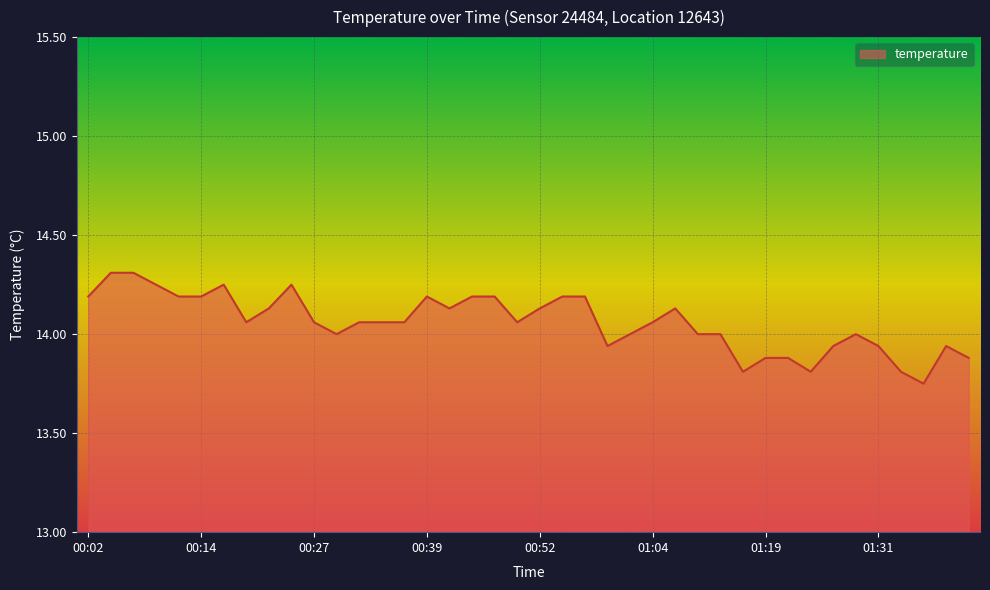

What is the maximum value shown in the chart?

14.3